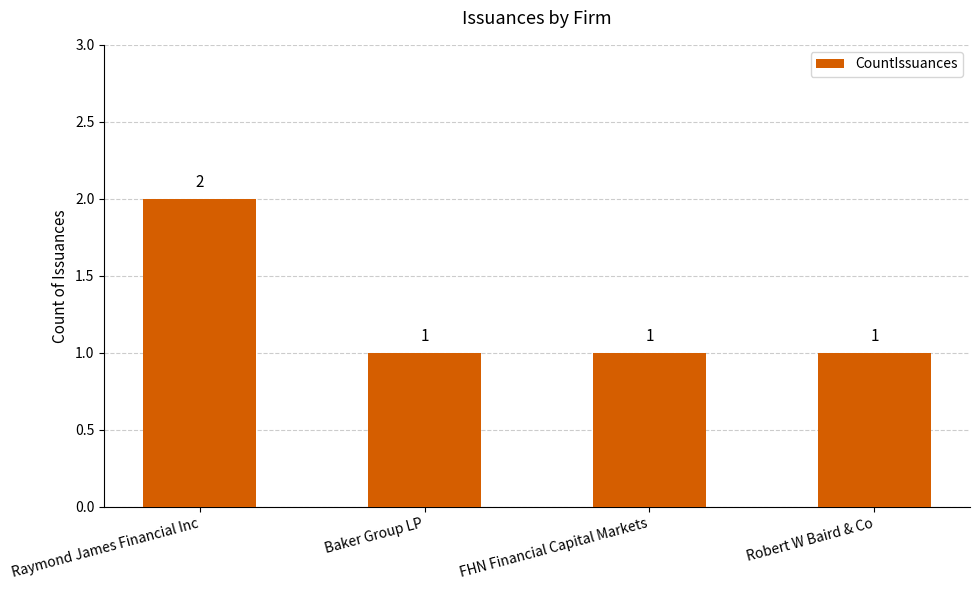

What is the sum of the values at Raymond James Financial Inc and FHN Financial Capital Markets?

3